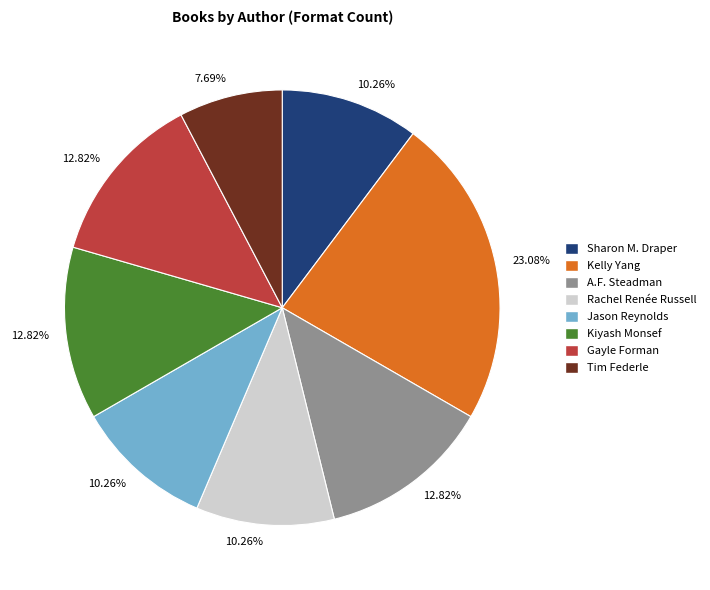

How many segments does this pie chart have?

8